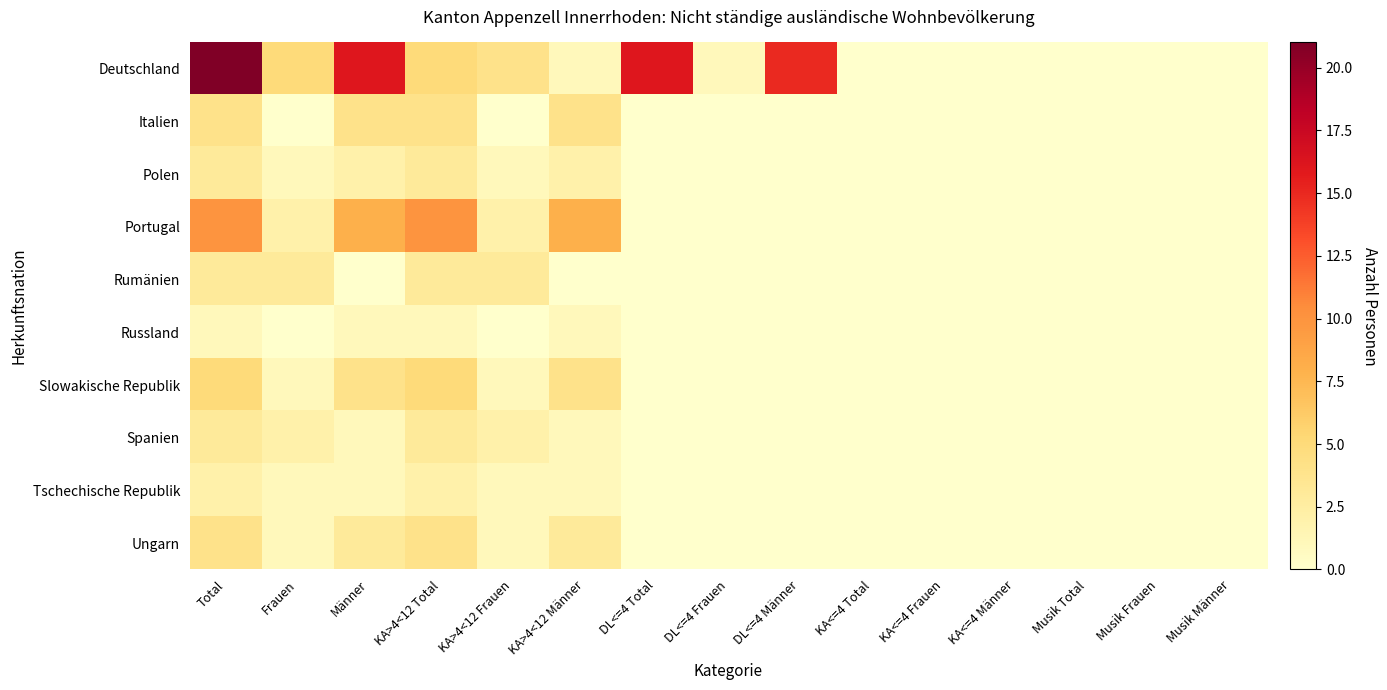

Reading left to right, list all the values displayed in this chart.

Deutschland: Total=21	Frauen=5	Männer=16	KA>4<12 Total=5	KA>4<12 Frauen=4	KA>4<12 Männer=1	DL<=4 Total=16	DL<=4 Frauen=1	DL<=4 Männer=15	KA<=4 Total=0	KA<=4 Frauen=0	KA<=4 Männer=0	Musik Total=0	Musik Frauen=0	Musik Männer=0
Italien: Total=4	Frauen=0	Männer=4	KA>4<12 Total=4	KA>4<12 Frauen=0	KA>4<12 Männer=4	DL<=4 Total=0	DL<=4 Frauen=0	DL<=4 Männer=0	KA<=4 Total=0	KA<=4 Frauen=0	KA<=4 Männer=0	Musik Total=0	Musik Frauen=0	Musik Männer=0
Polen: Total=3	Frauen=1	Männer=2	KA>4<12 Total=3	KA>4<12 Frauen=1	KA>4<12 Männer=2	DL<=4 Total=0	DL<=4 Frauen=0	DL<=4 Männer=0	KA<=4 Total=0	KA<=4 Frauen=0	KA<=4 Männer=0	Musik Total=0	Musik Frauen=0	Musik Männer=0
Portugal: Total=10	Frauen=2	Männer=8	KA>4<12 Total=10	KA>4<12 Frauen=2	KA>4<12 Männer=8	DL<=4 Total=0	DL<=4 Frauen=0	DL<=4 Männer=0	KA<=4 Total=0	KA<=4 Frauen=0	KA<=4 Männer=0	Musik Total=0	Musik Frauen=0	Musik Männer=0
Rumänien: Total=3	Frauen=3	Männer=0	KA>4<12 Total=3	KA>4<12 Frauen=3	KA>4<12 Männer=0	DL<=4 Total=0	DL<=4 Frauen=0	DL<=4 Männer=0	KA<=4 Total=0	KA<=4 Frauen=0	KA<=4 Männer=0	Musik Total=0	Musik Frauen=0	Musik Männer=0
Russland: Total=1	Frauen=0	Männer=1	KA>4<12 Total=1	KA>4<12 Frauen=0	KA>4<12 Männer=1	DL<=4 Total=0	DL<=4 Frauen=0	DL<=4 Männer=0	KA<=4 Total=0	KA<=4 Frauen=0	KA<=4 Männer=0	Musik Total=0	Musik Frauen=0	Musik Männer=0
Slowakische Republik: Total=5	Frauen=1	Männer=4	KA>4<12 Total=5	KA>4<12 Frauen=1	KA>4<12 Männer=4	DL<=4 Total=0	DL<=4 Frauen=0	DL<=4 Männer=0	KA<=4 Total=0	KA<=4 Frauen=0	KA<=4 Männer=0	Musik Total=0	Musik Frauen=0	Musik Männer=0
Spanien: Total=3	Frauen=2	Männer=1	KA>4<12 Total=3	KA>4<12 Frauen=2	KA>4<12 Männer=1	DL<=4 Total=0	DL<=4 Frauen=0	DL<=4 Männer=0	KA<=4 Total=0	KA<=4 Frauen=0	KA<=4 Männer=0	Musik Total=0	Musik Frauen=0	Musik Männer=0
Tschechische Republik: Total=2	Frauen=1	Männer=1	KA>4<12 Total=2	KA>4<12 Frauen=1	KA>4<12 Männer=1	DL<=4 Total=0	DL<=4 Frauen=0	DL<=4 Männer=0	KA<=4 Total=0	KA<=4 Frauen=0	KA<=4 Männer=0	Musik Total=0	Musik Frauen=0	Musik Männer=0
Ungarn: Total=4	Frauen=1	Männer=3	KA>4<12 Total=4	KA>4<12 Frauen=1	KA>4<12 Männer=3	DL<=4 Total=0	DL<=4 Frauen=0	DL<=4 Männer=0	KA<=4 Total=0	KA<=4 Frauen=0	KA<=4 Männer=0	Musik Total=0	Musik Frauen=0	Musik Männer=0